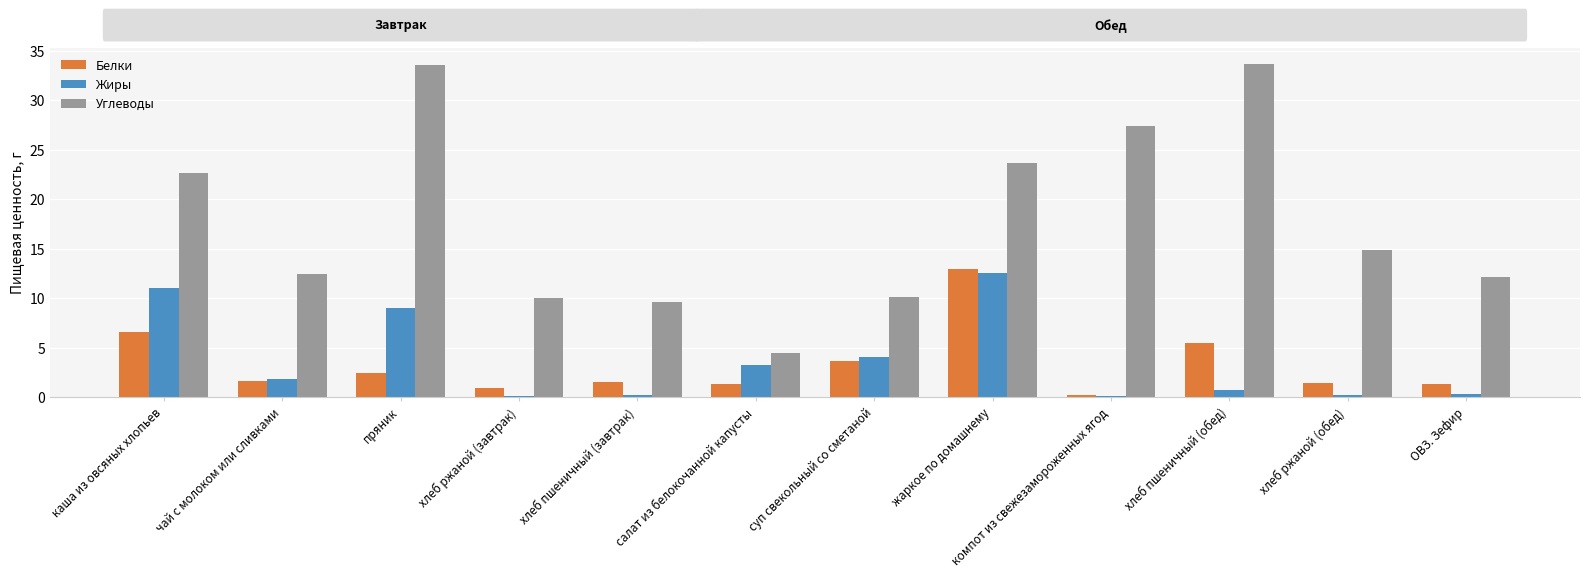

The Белки series shows 2.4 at пряник. True or false?

True